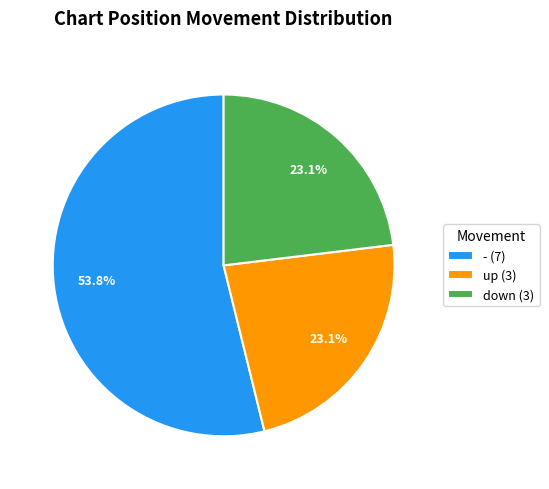

How many slices are in this pie chart?

3